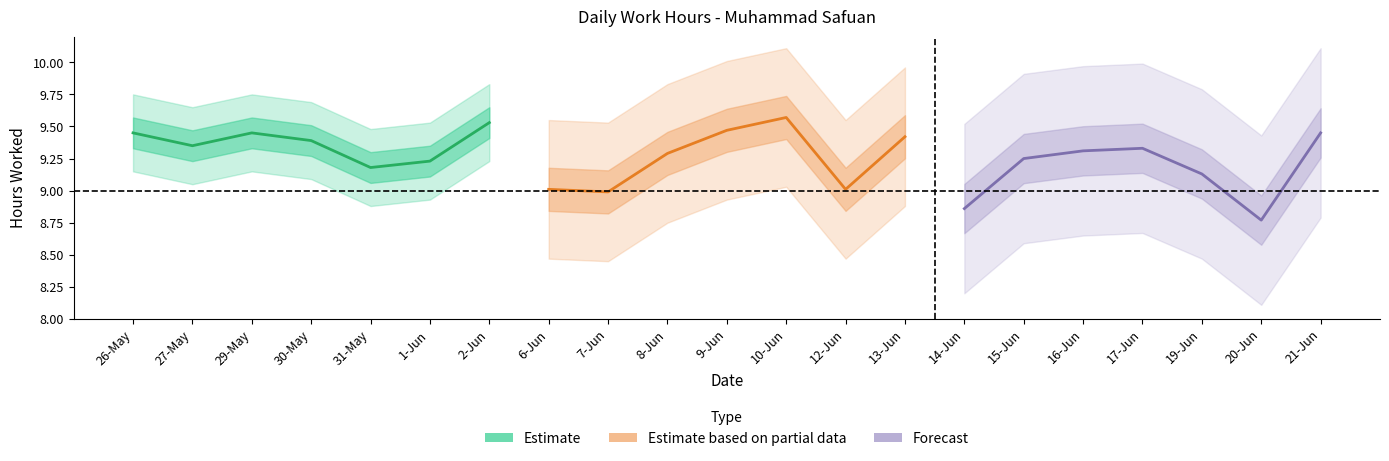

The Estimate series shows 9.2 at 1-Jun. True or false?

True